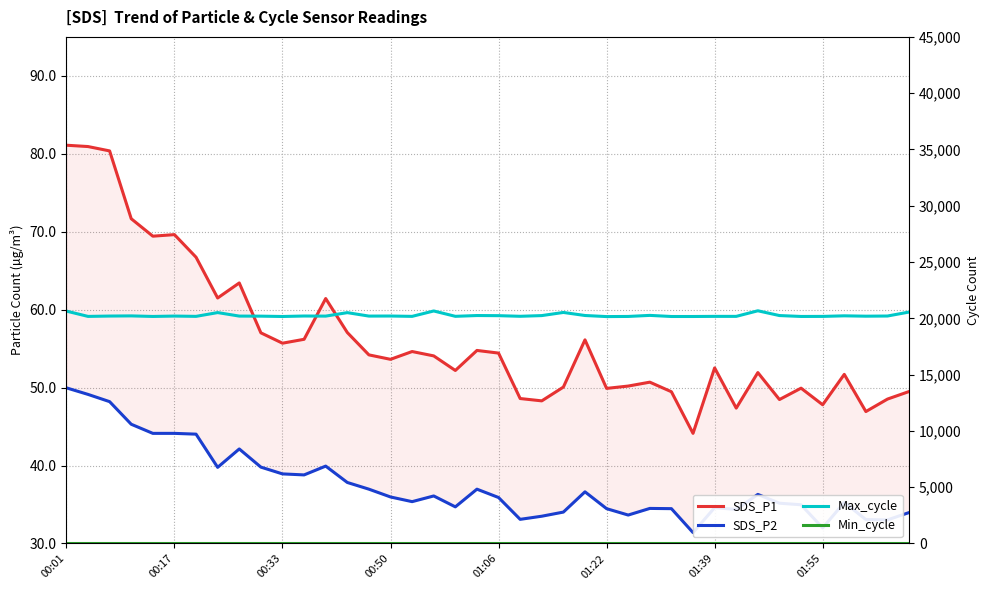

What is the greatest value displayed?

20671.0